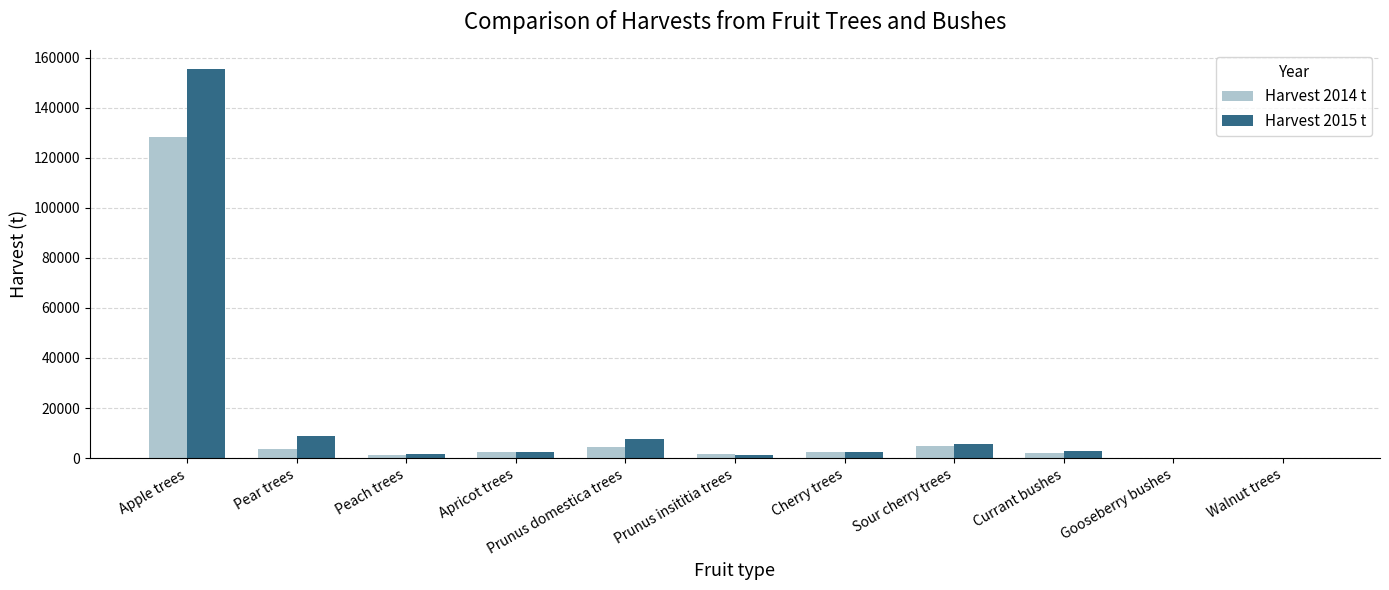

What is the sum of the Harvest 2015 t values at Pear trees and Sour cherry trees?

14724.7